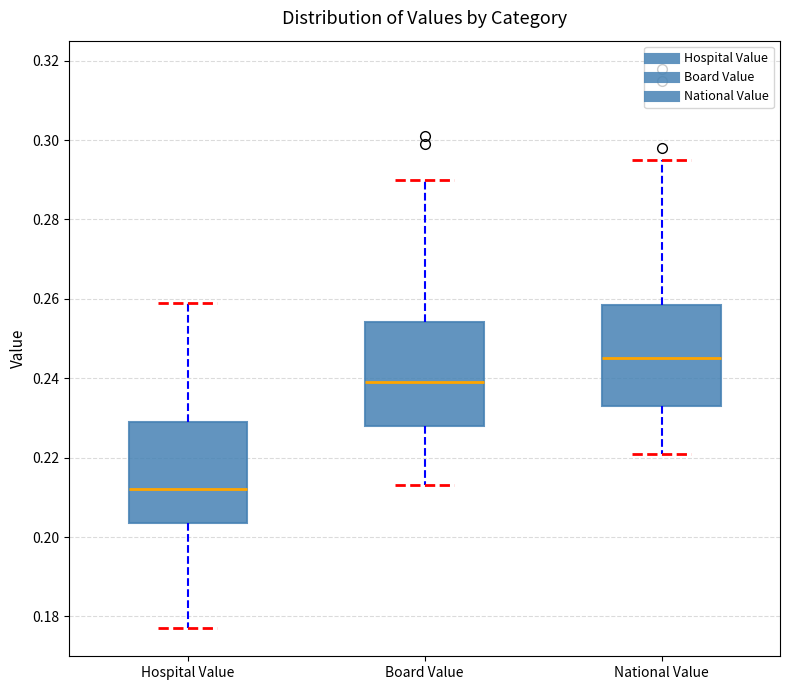

Where is the lower edge of the box for Hospital Value on the y-axis? The values are not printed on the chart, so give them approximately, as read against the axis.

0.204